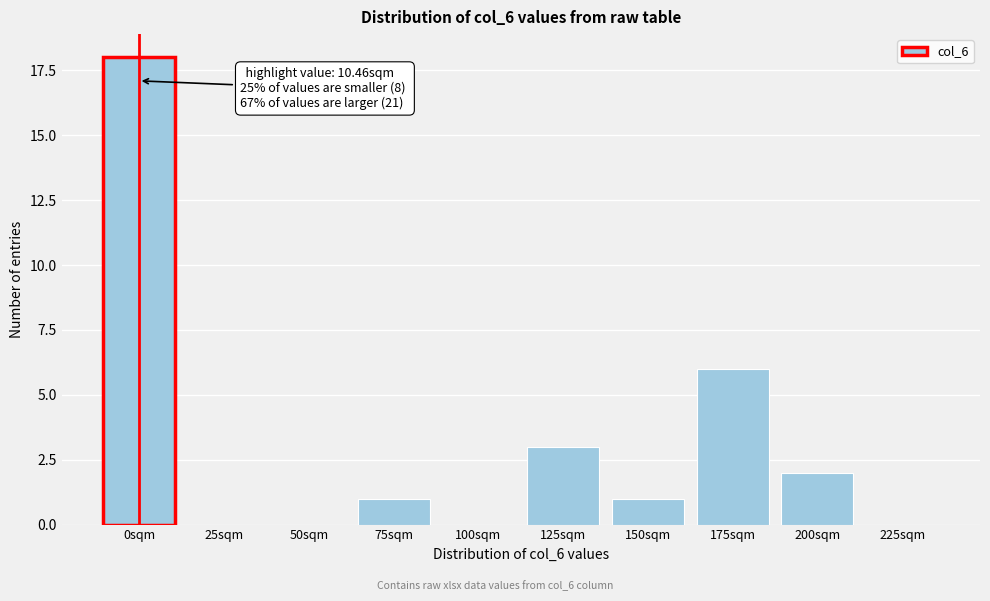

Reading left to right, what are all the values shown in this chart?

0sqm=18	25sqm=0	50sqm=0	75sqm=1	100sqm=0	125sqm=3	150sqm=1	175sqm=6	200sqm=2	225sqm=0